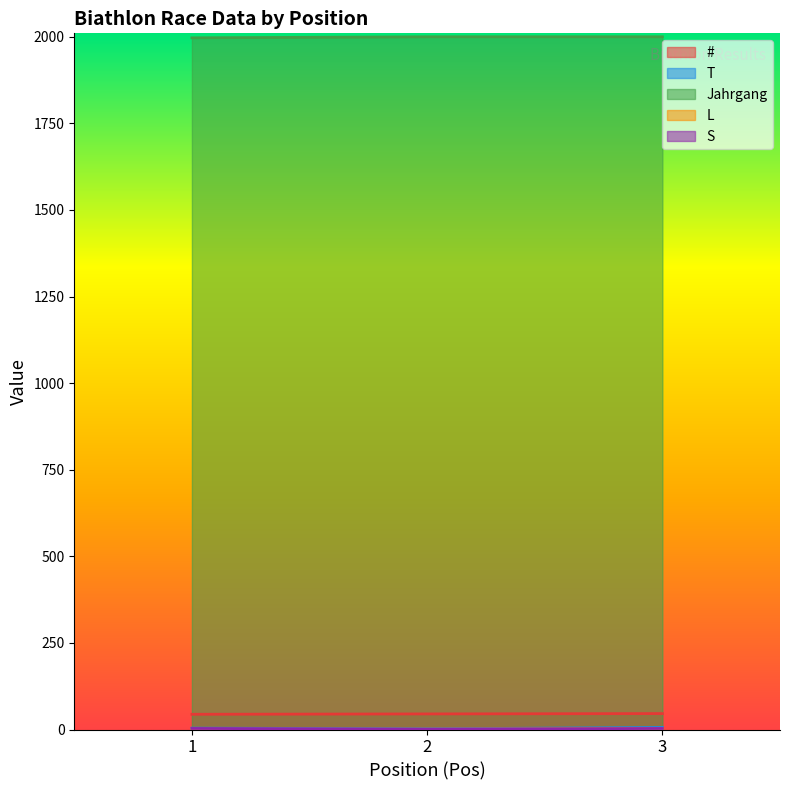

Count the number of categories in the chart.

3